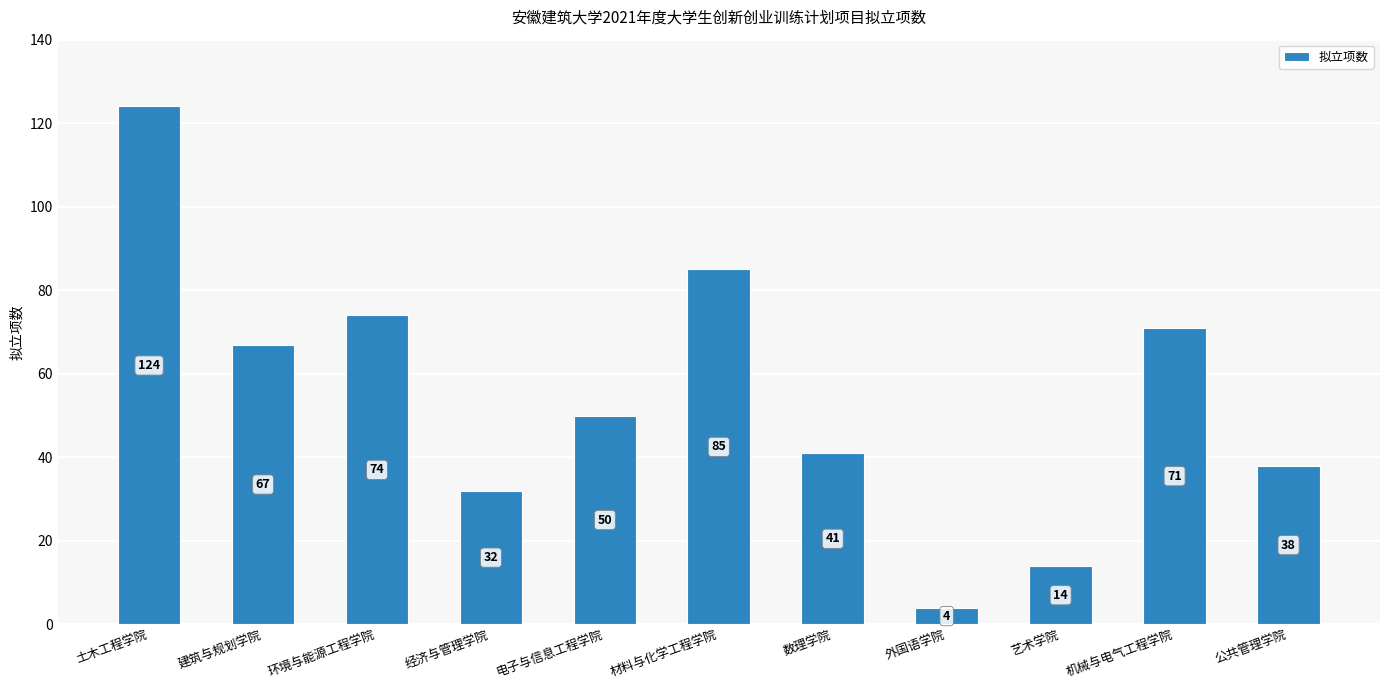

Rank the categories by value from lowest to highest.

外国语学院, 艺术学院, 经济与管理学院, 公共管理学院, 数理学院, 电子与信息工程学院, 建筑与规划学院, 机械与电气工程学院, 环境与能源工程学院, 材料与化学工程学院, 土木工程学院